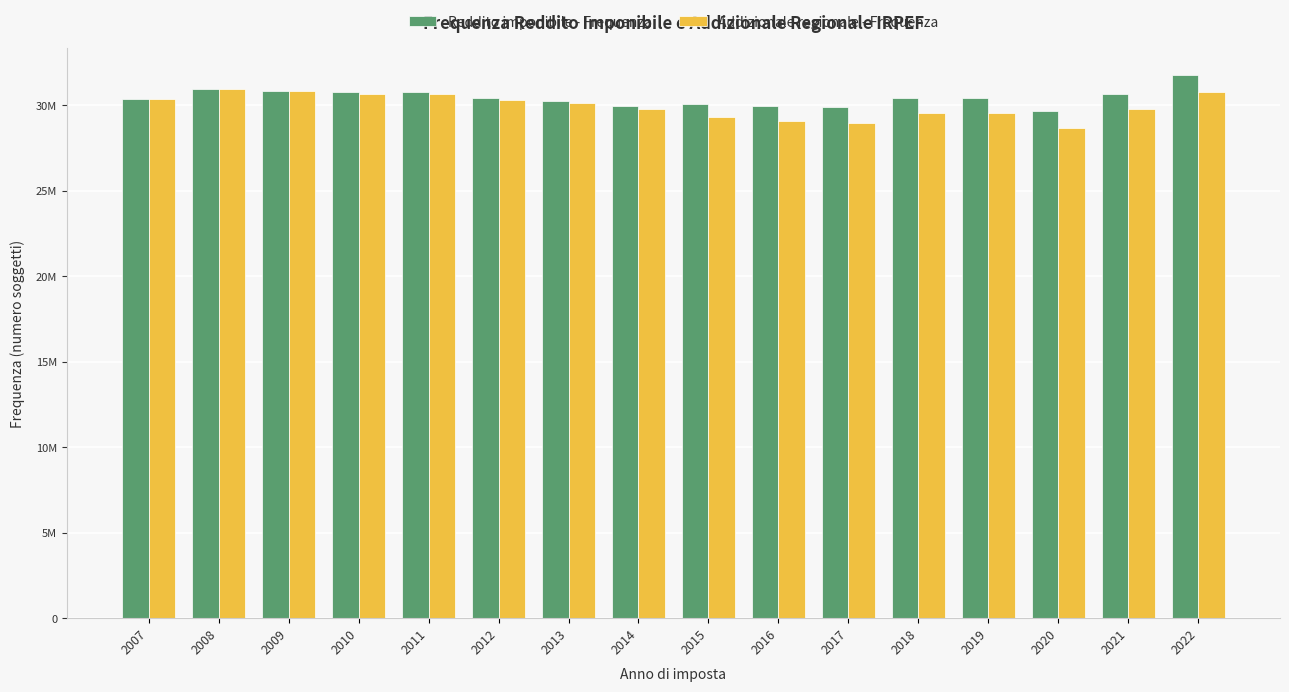

List the series in order of their peak value, highest first.

Reddito imponibile - Frequenza, Addizionale regionale - Frequenza